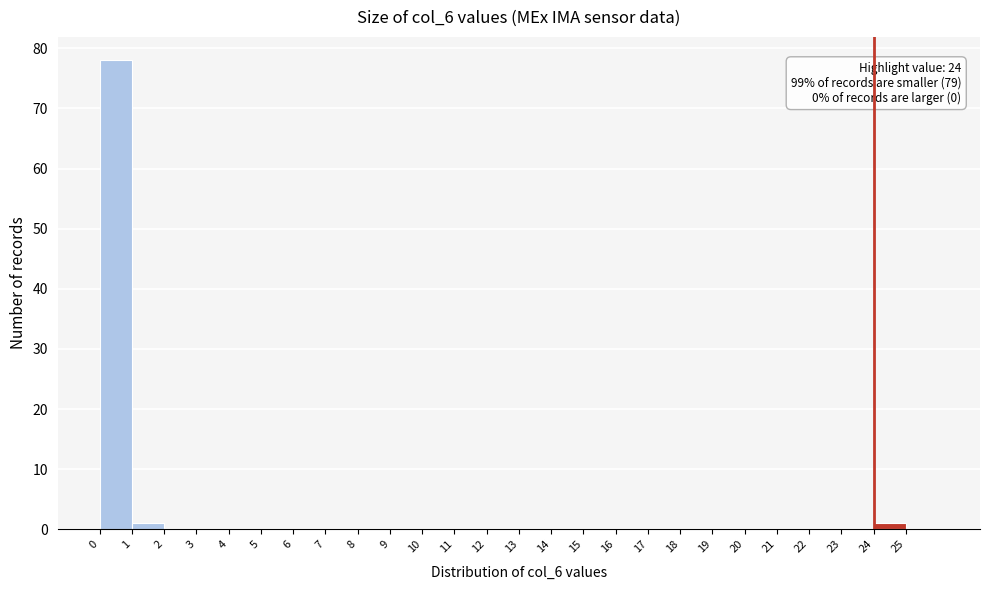

Over which range of the x-axis is the bar tallest?

0 to 1